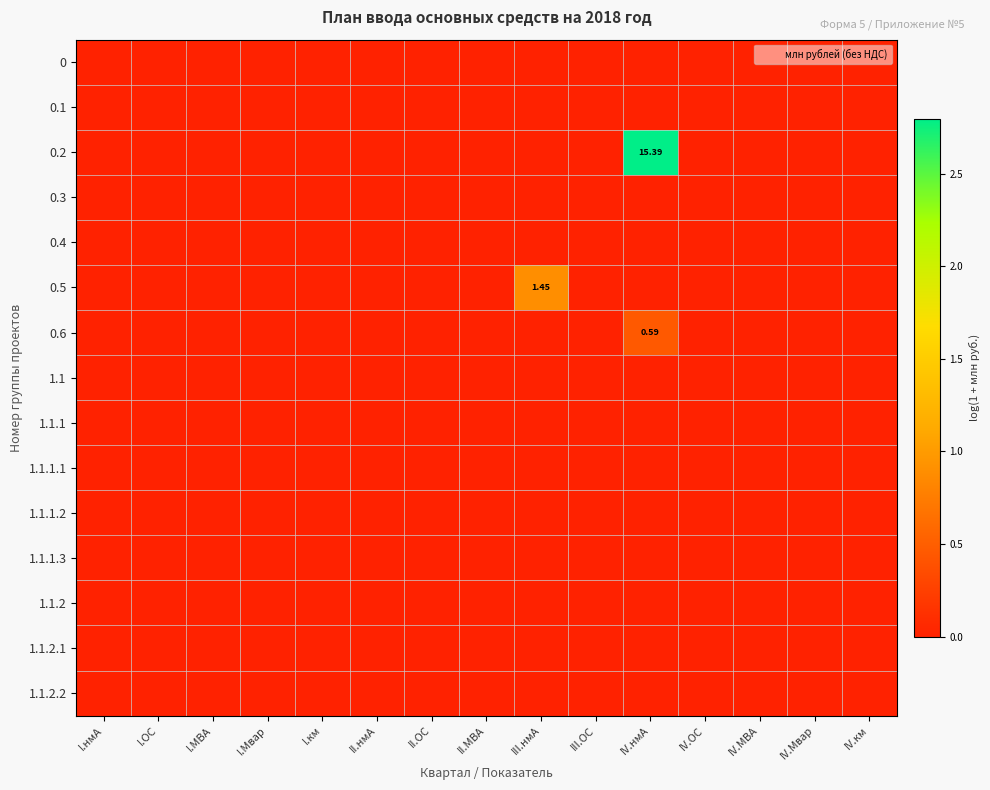

List the labels in order of 1.1.2.2 value, largest first.

I.нмА, I.ОС, I.МВА, I.Мвар, I.км, II.нмА, II.ОС, II.МВА, III.нмА, III.ОС, IV.нмА, IV.ОС, IV.МВА, IV.Мвар, IV.км